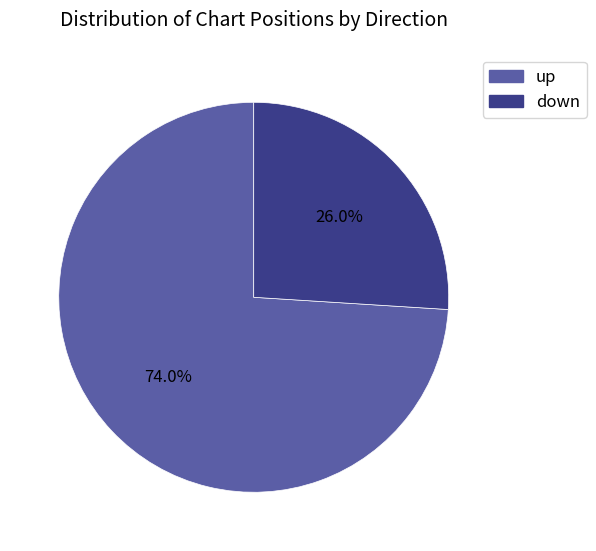

Rank the categories by value from lowest to highest.

down, up